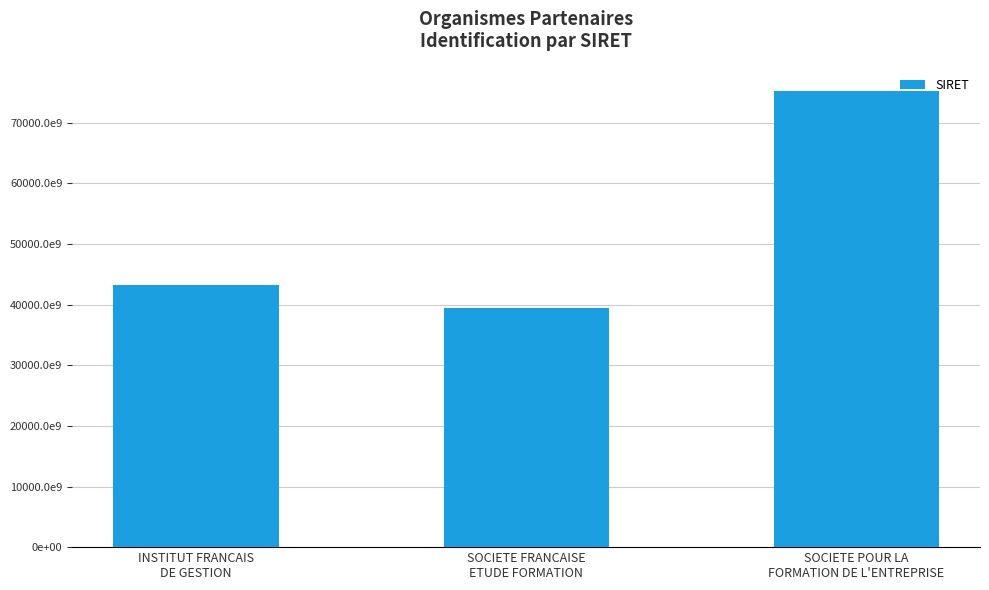

True or false: the data shows 75315914400017 at SOCIETE POUR LA
FORMATION DE L'ENTREPRISE.

True